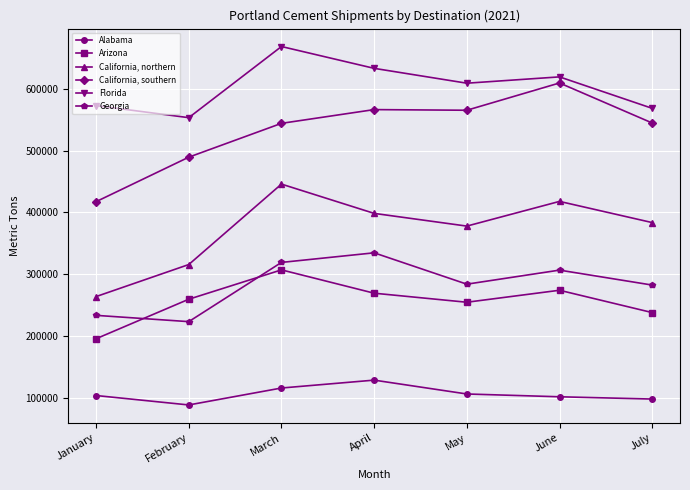

What is the value of the Alabama point at the 6th from the left?

101491